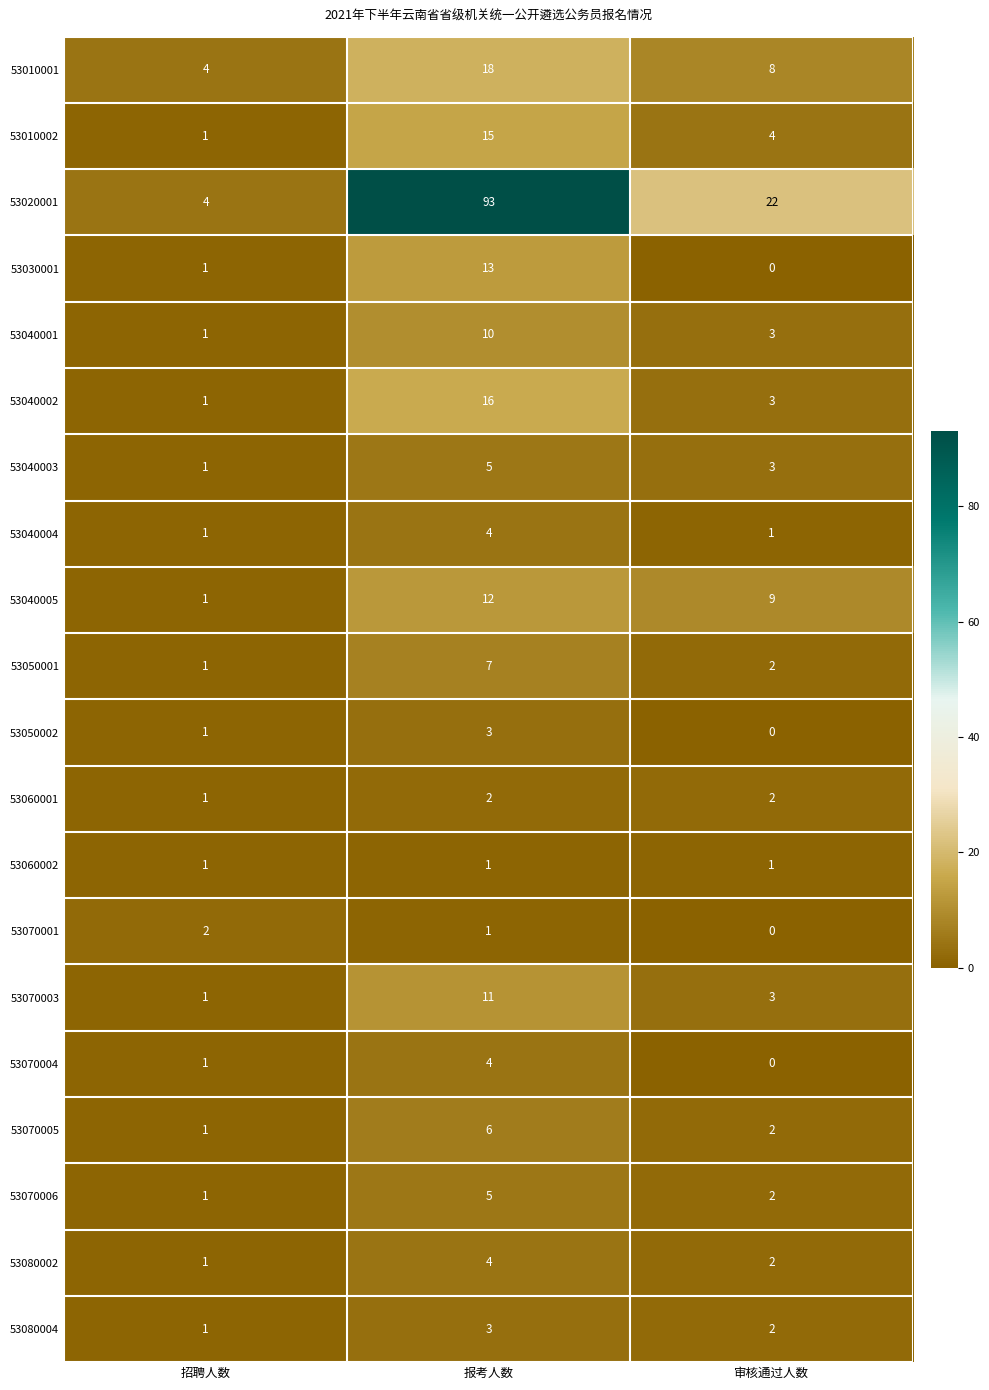

What is the highest value of the 53010002 series?

15